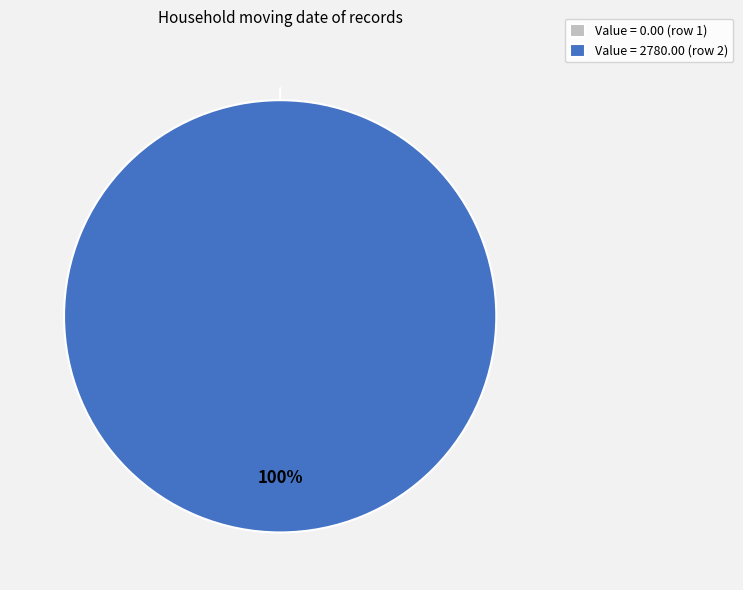

Rank the categories by value from highest to lowest.

2022-10-23T10:45:35.638Z, 2022-10-23T00:59:21.595Z